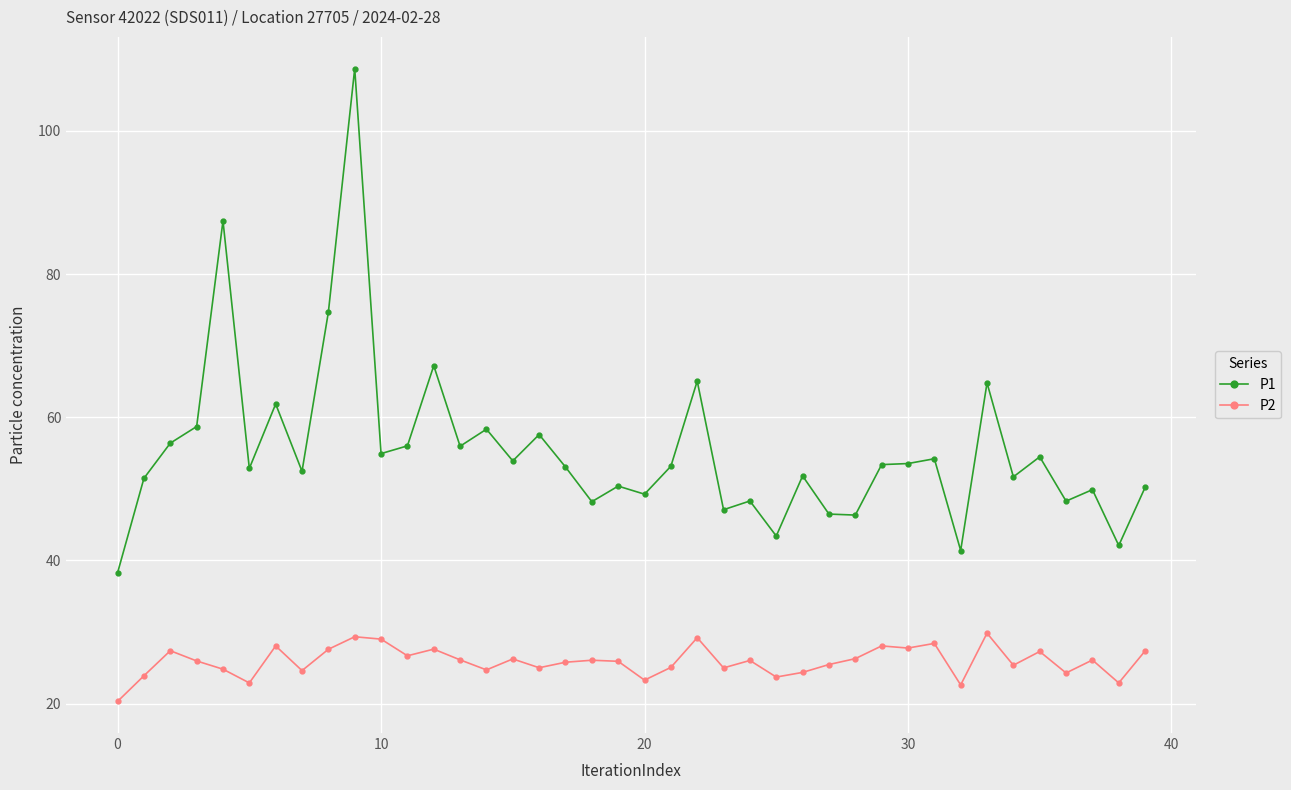

What is the sum of all P1 values?

2213.0